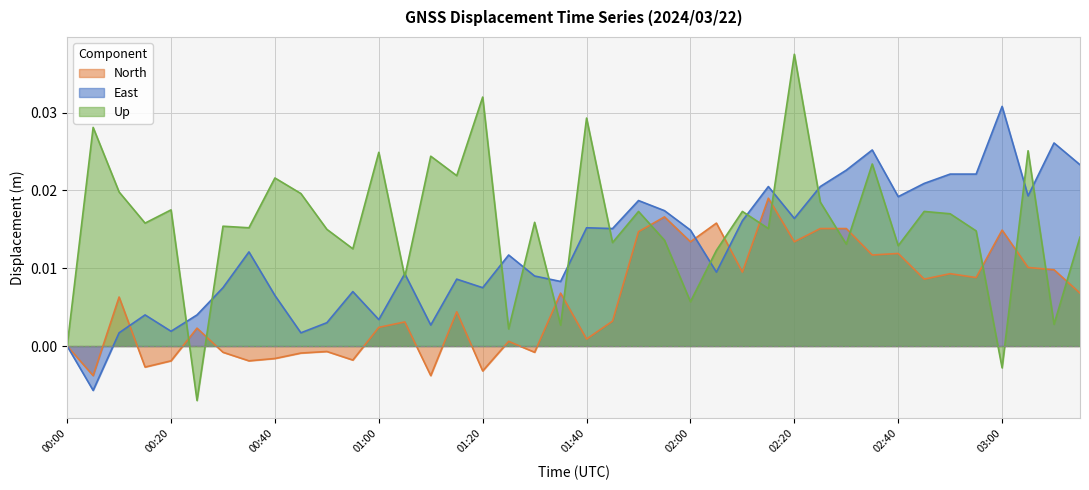

Count the number of categories in the chart.

40